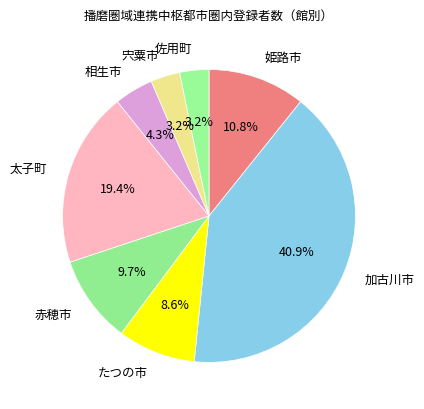

What percentage is NOT represented by 相生市?

95.7%